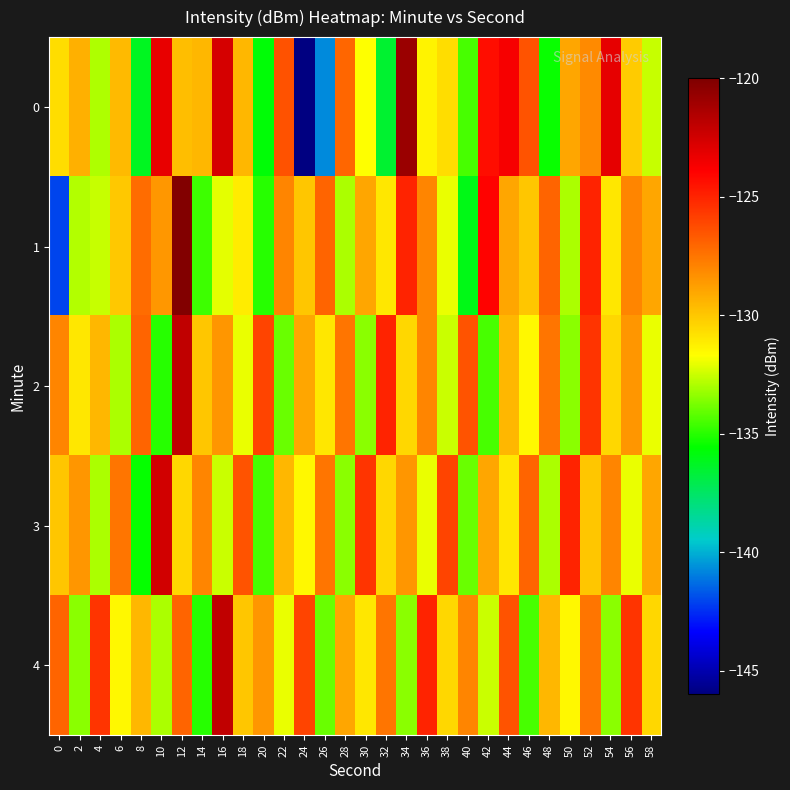

Which has a higher value, 30 or 8?

30